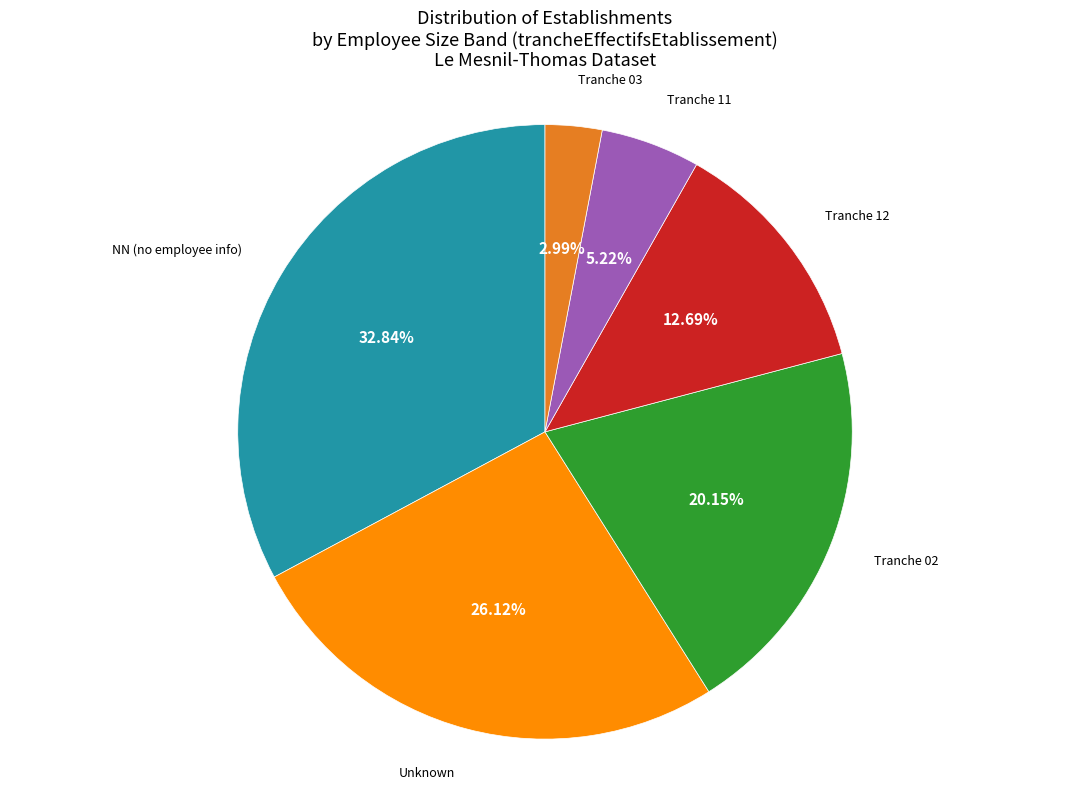

Which category has the biggest portion of the pie?

NN (no employee info)